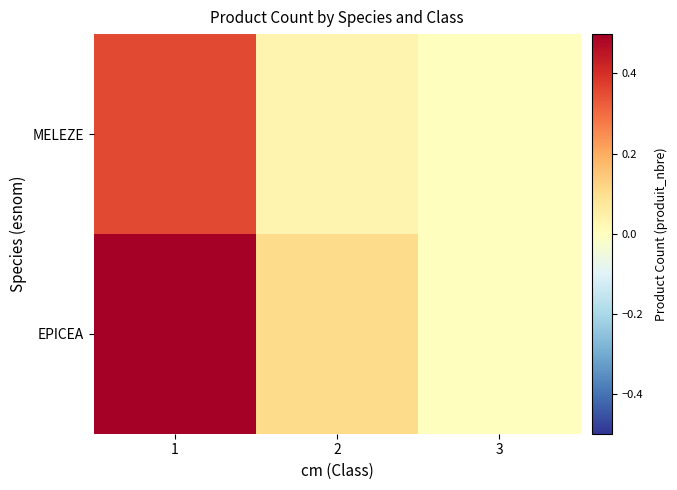

What is the total value across all series at 2?

0.1